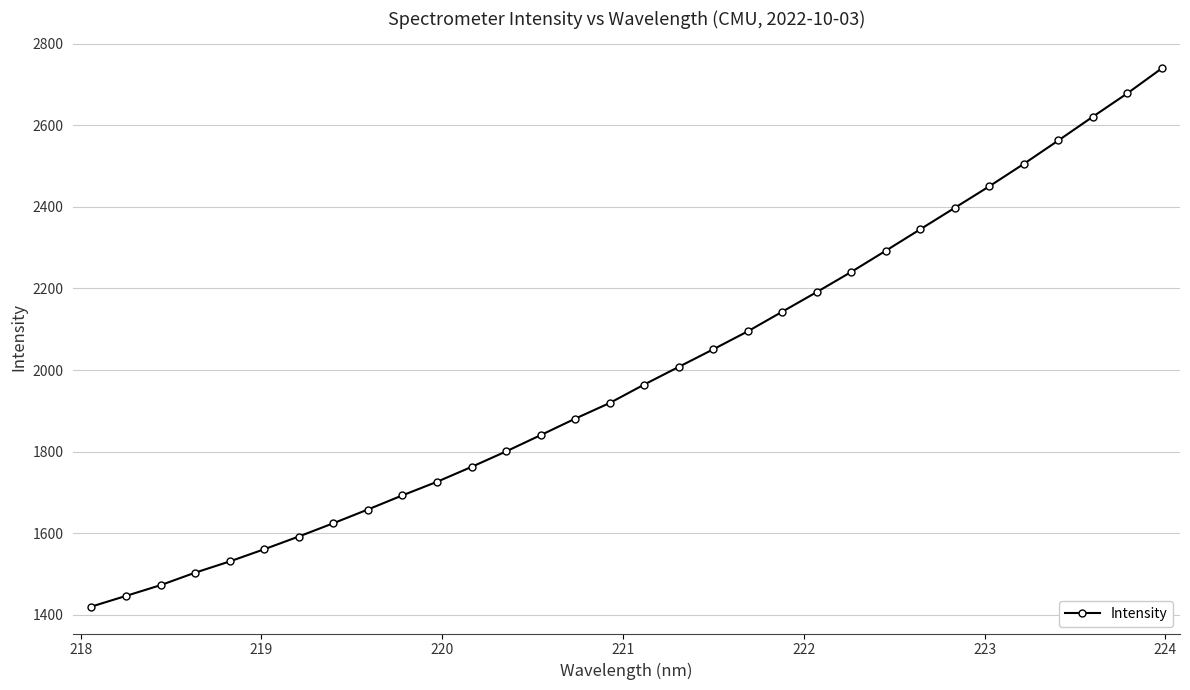

What is the value of the 25th point from the left?

2345.4